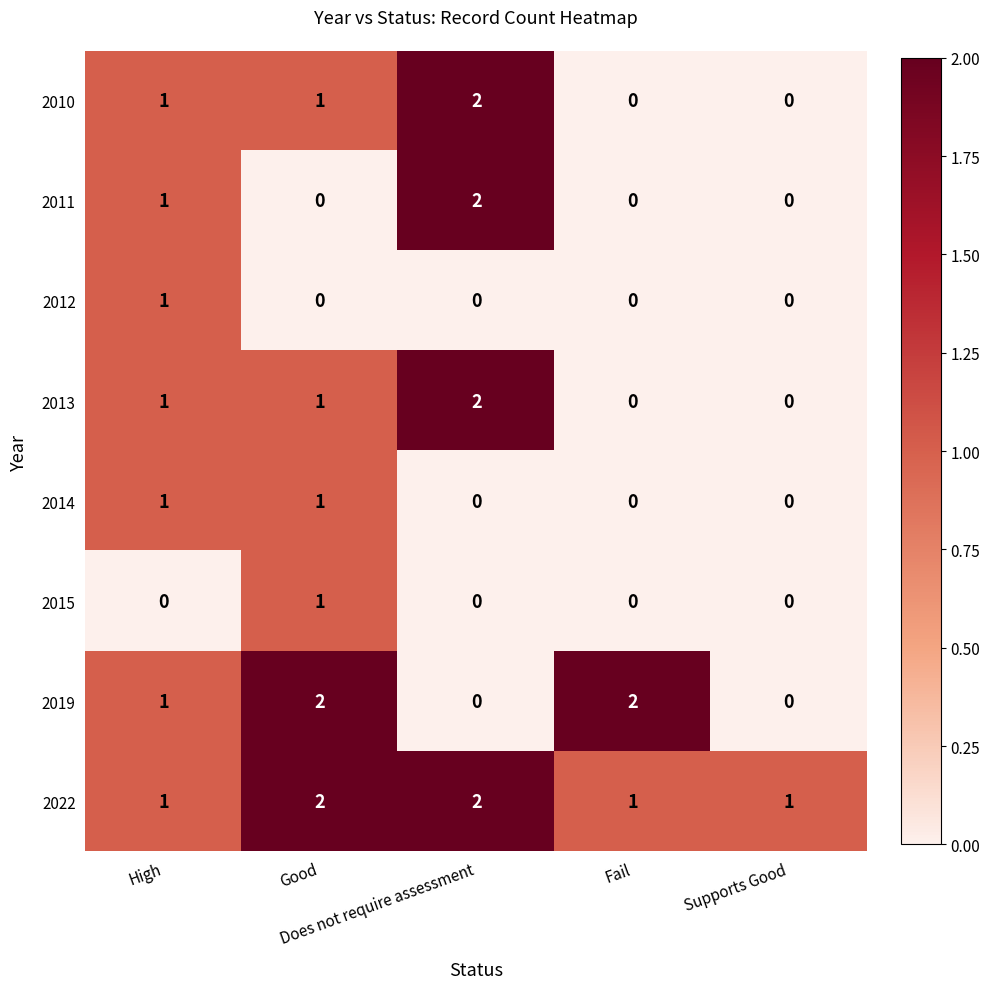

How many 2013 values are between 0 and 1?

4